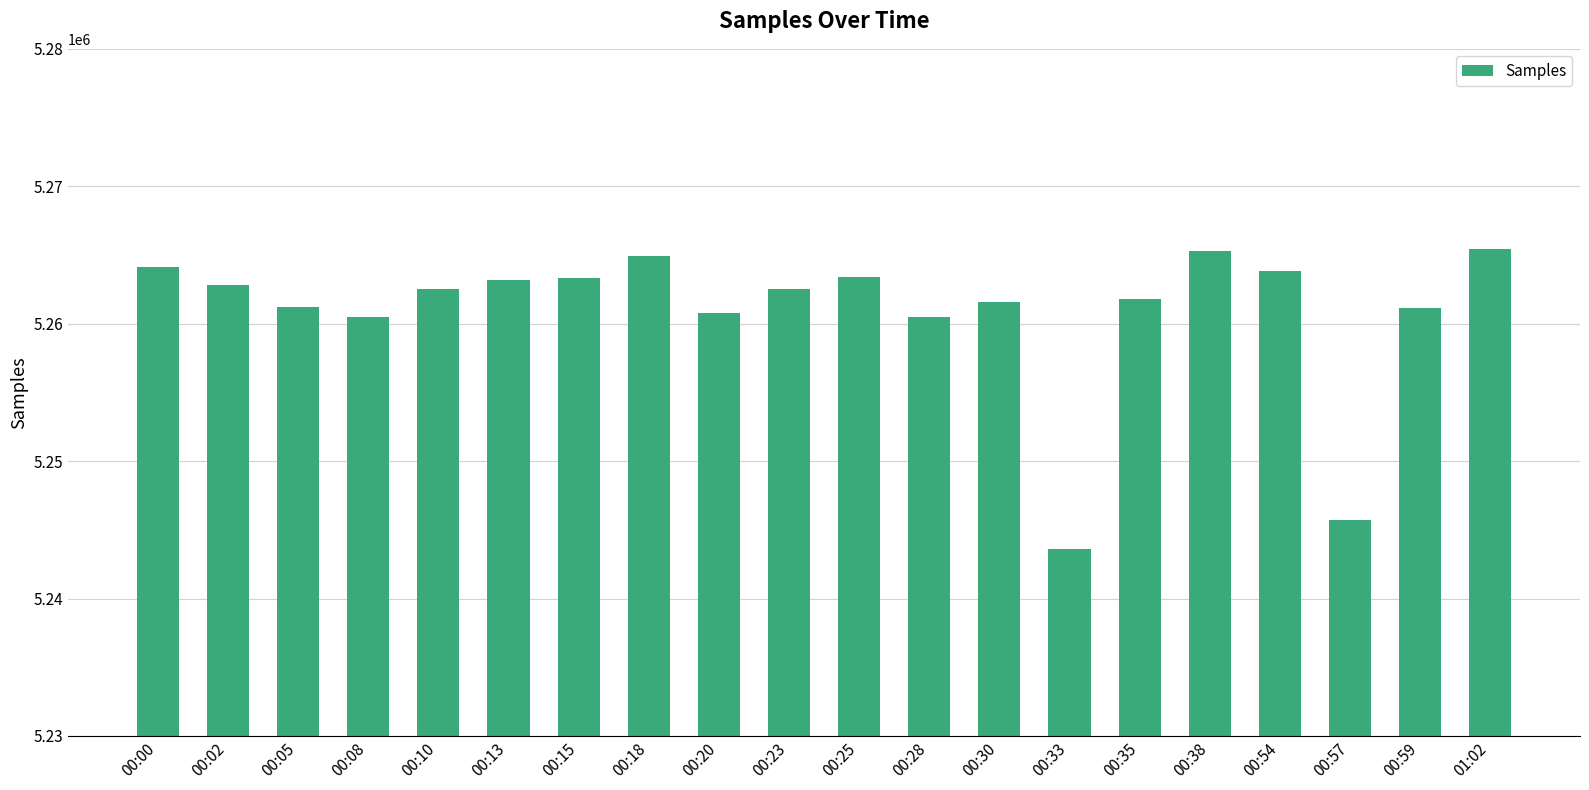

What is the change in value from 00:02 to 00:18?

+2107